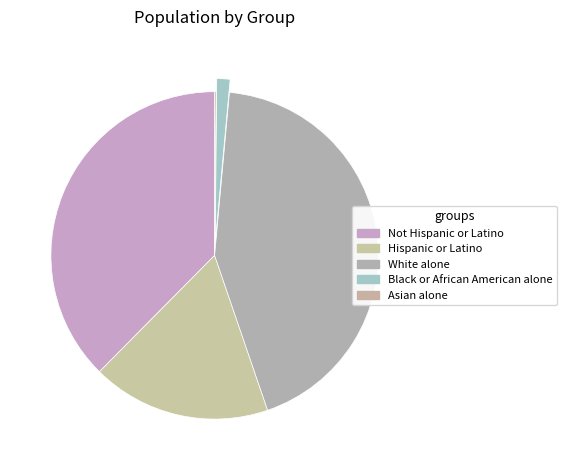

Which category has the biggest portion of the pie?

White alone